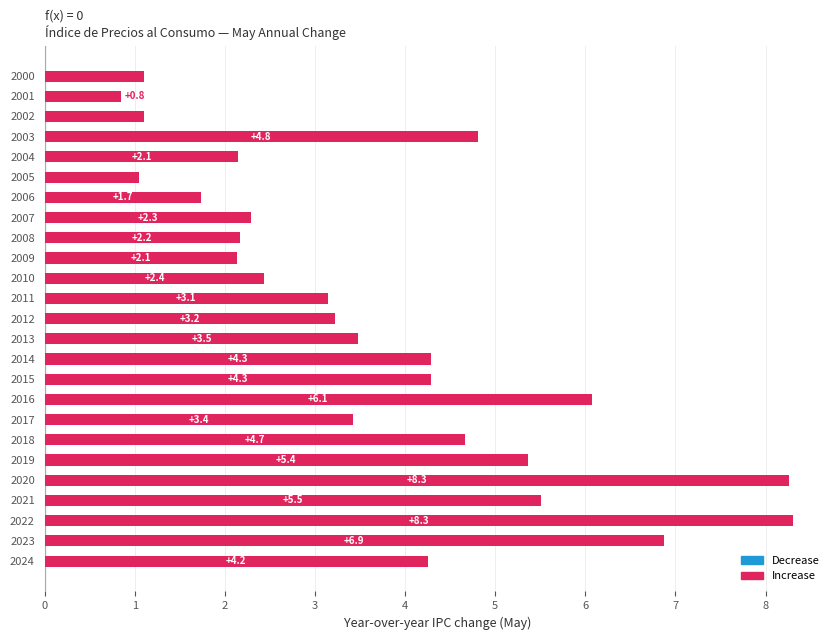

How many bars are there in total?

25